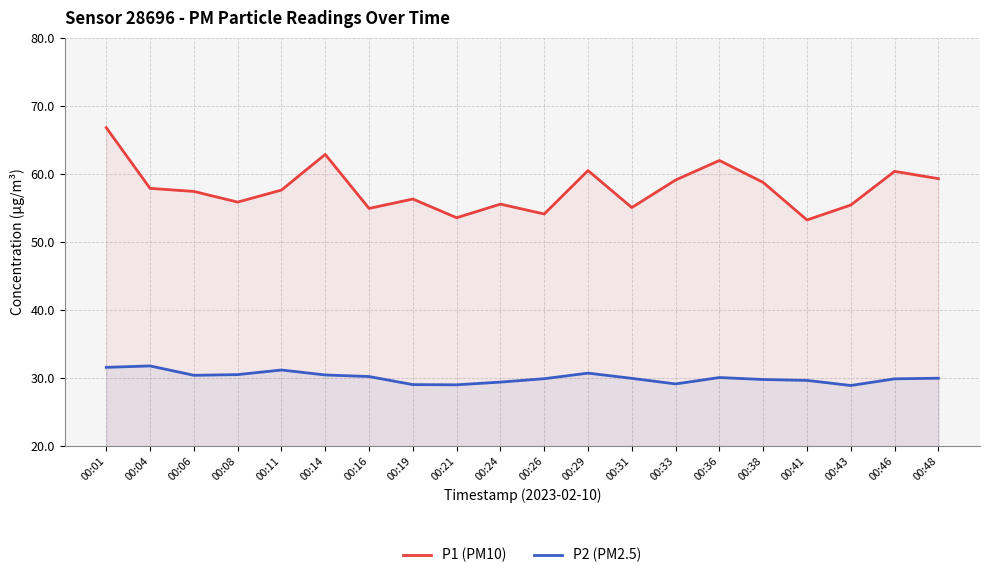

What is the spread (max minus min) of values at 00:16?

24.7